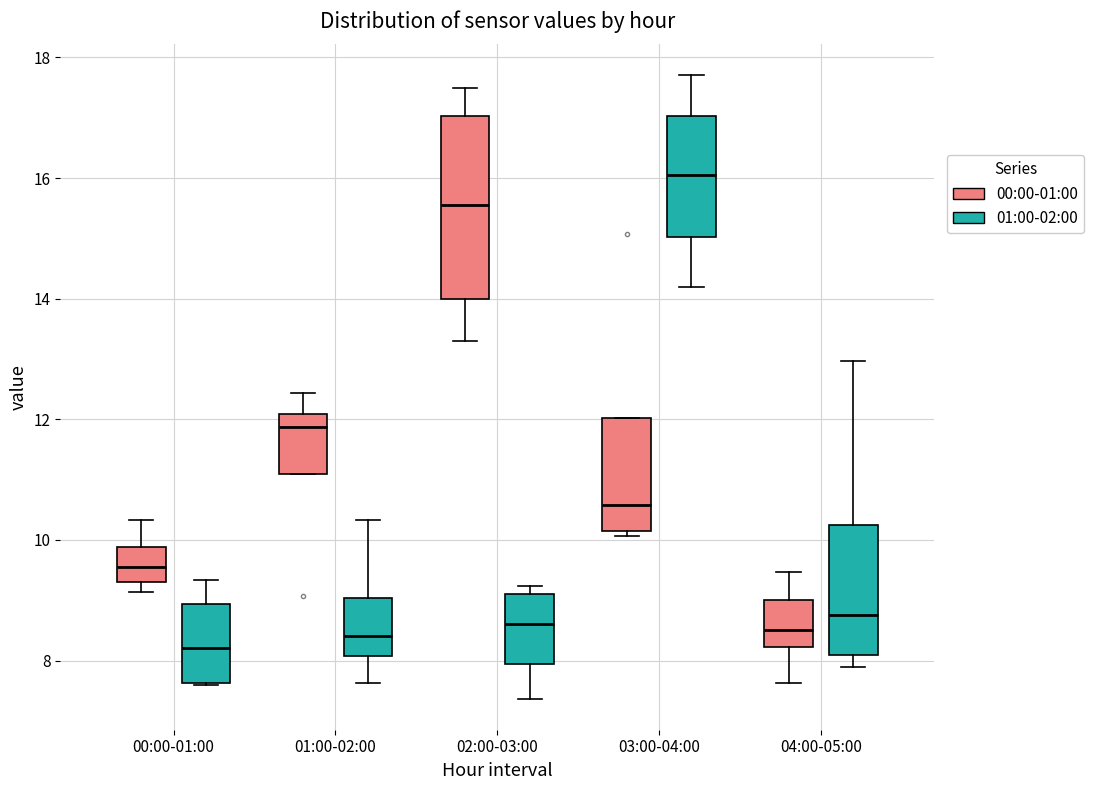

Reading left to right, transcribe this box plot: for each box, give where its median line is, the range the box spans, and where its two whiskers end, as read against the y-axis. The values are not printed on the chart, so give them approximately, as read against the axis.

00:00-01:00 (00:00-01:00): median 9.6, box 9.4 to 9.8, whiskers 9.2 to 10.4
00:00-01:00 (01:00-02:00): median 8.2, box 7.6 to 9.0, whiskers 7.6 to 9.4
01:00-02:00 (00:00-01:00): median 11.8, box 11.0 to 12.0, whiskers 11.0 to 12.4
01:00-02:00 (01:00-02:00): median 8.4, box 8.0 to 9.0, whiskers 7.6 to 10.4
02:00-03:00 (00:00-01:00): median 15.6, box 14.0 to 17.0, whiskers 13.4 to 17.6
02:00-03:00 (01:00-02:00): median 8.6, box 8.0 to 9.2, whiskers 7.4 to 9.2 (just above the box's upper edge)
03:00-04:00 (00:00-01:00): median 10.6, box 10.2 to 12.0, whiskers 10.0 to 12.0
03:00-04:00 (01:00-02:00): median 16.0, box 15.0 to 17.0, whiskers 14.2 to 17.8
04:00-05:00 (00:00-01:00): median 8.6, box 8.2 to 9.0, whiskers 7.6 to 9.4
04:00-05:00 (01:00-02:00): median 8.8, box 8.0 to 10.2, whiskers 8.0 (just below the box's lower edge) to 13.0